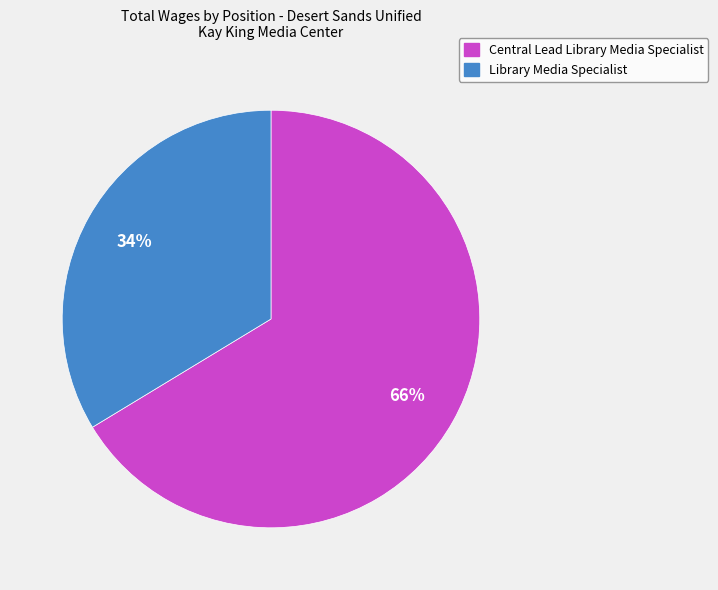

What percentage is the Library Media Specialist slice, to the nearest percent?

34%